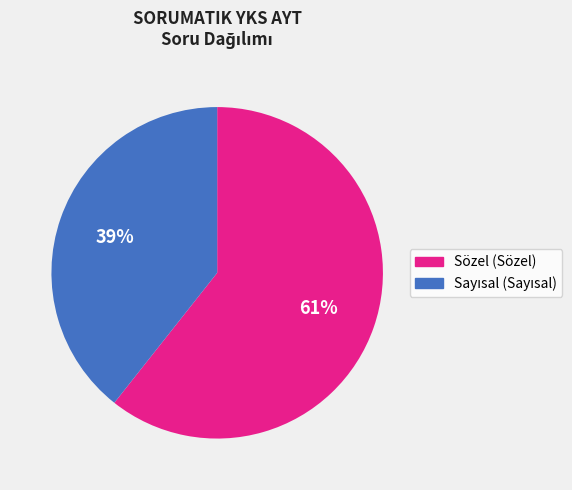

Is there a majority slice in this chart?

Yes